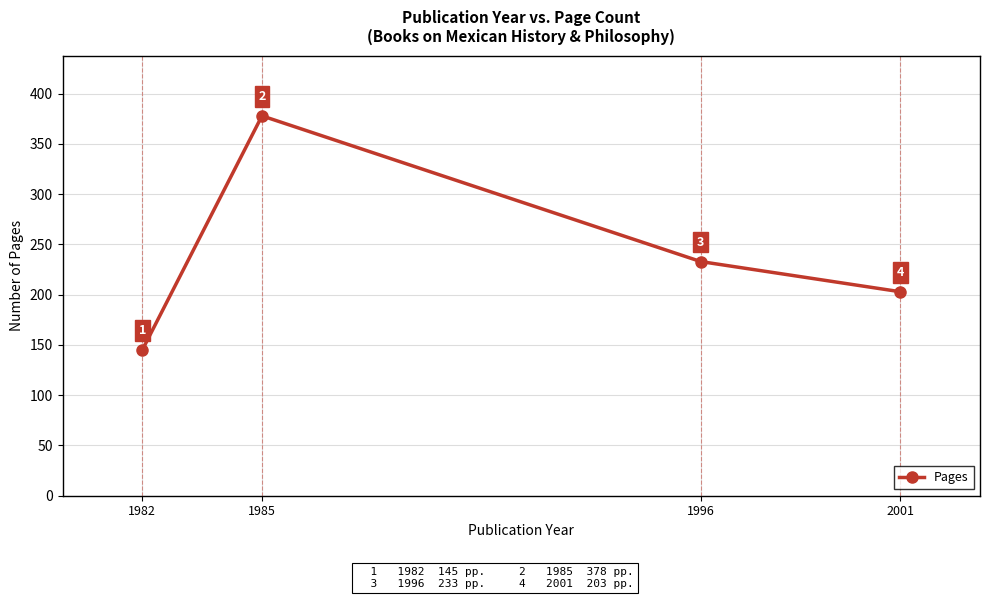

The value at 1996 is 405. True or false?

False